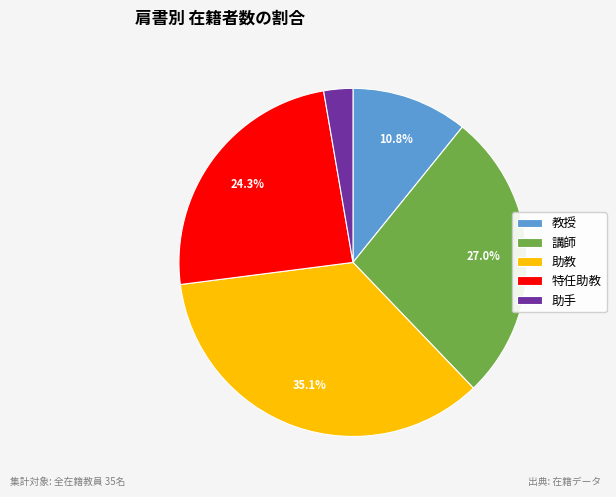

To the nearest percent, what is the average slice percentage?

20%